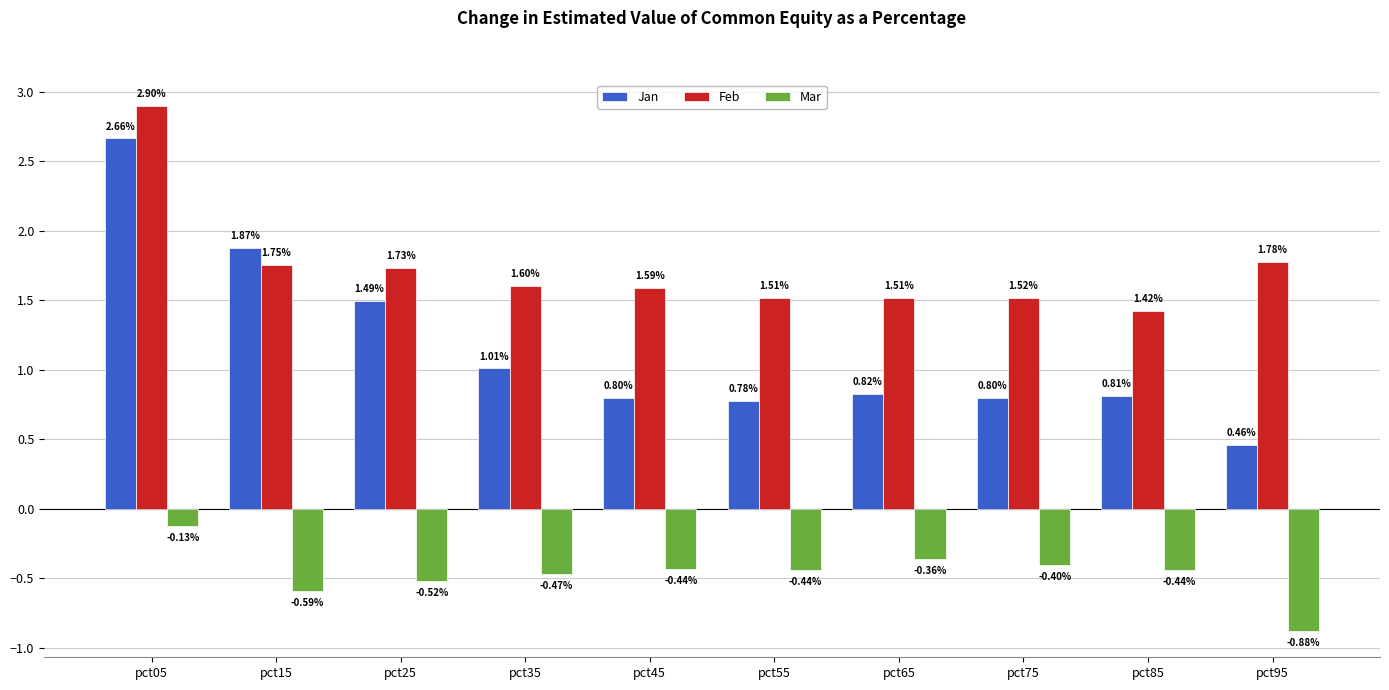

Rank the series by their average value, from highest to lowest.

Feb, Jan, Mar